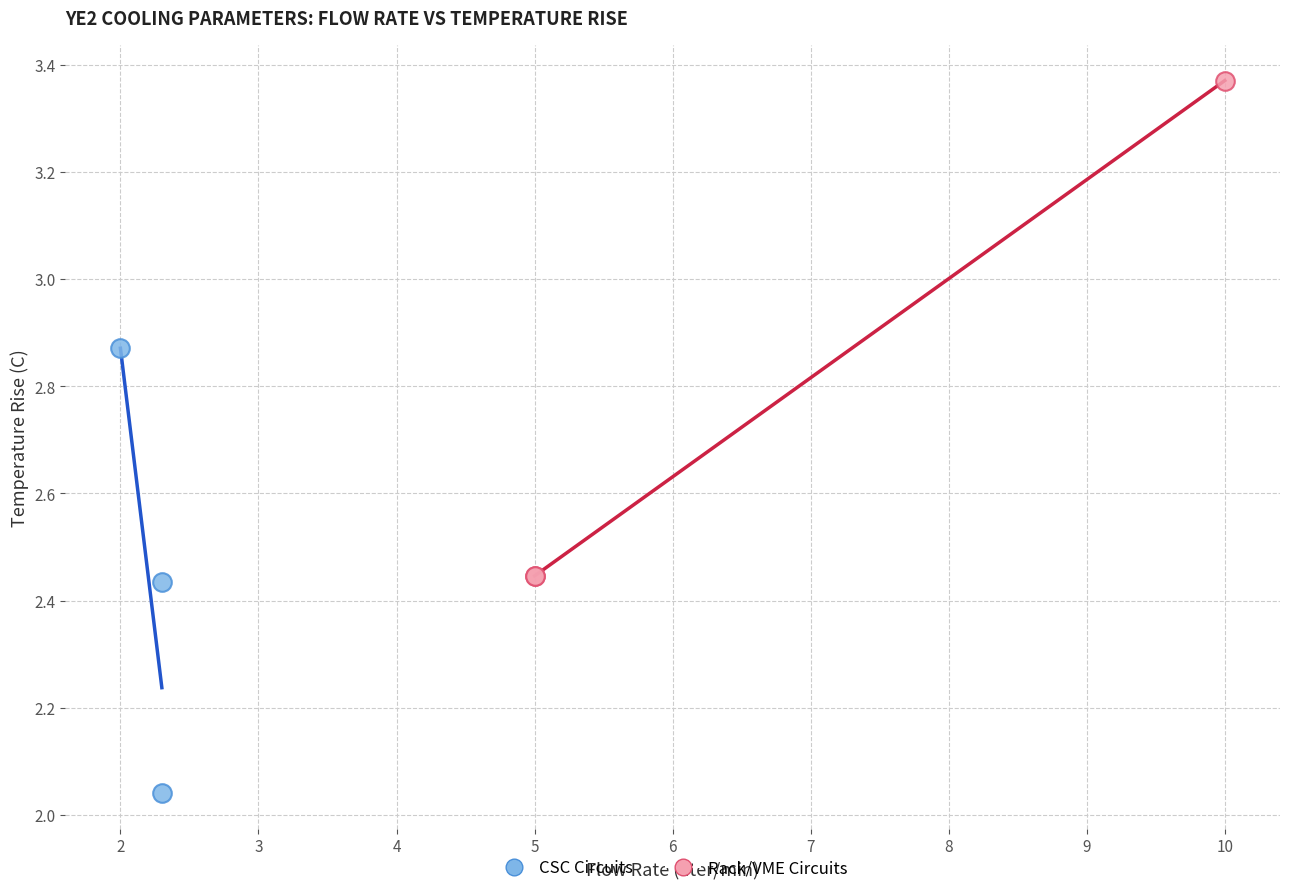

Which series has the largest Y range (max minus min)?

Rack/VME Circuits